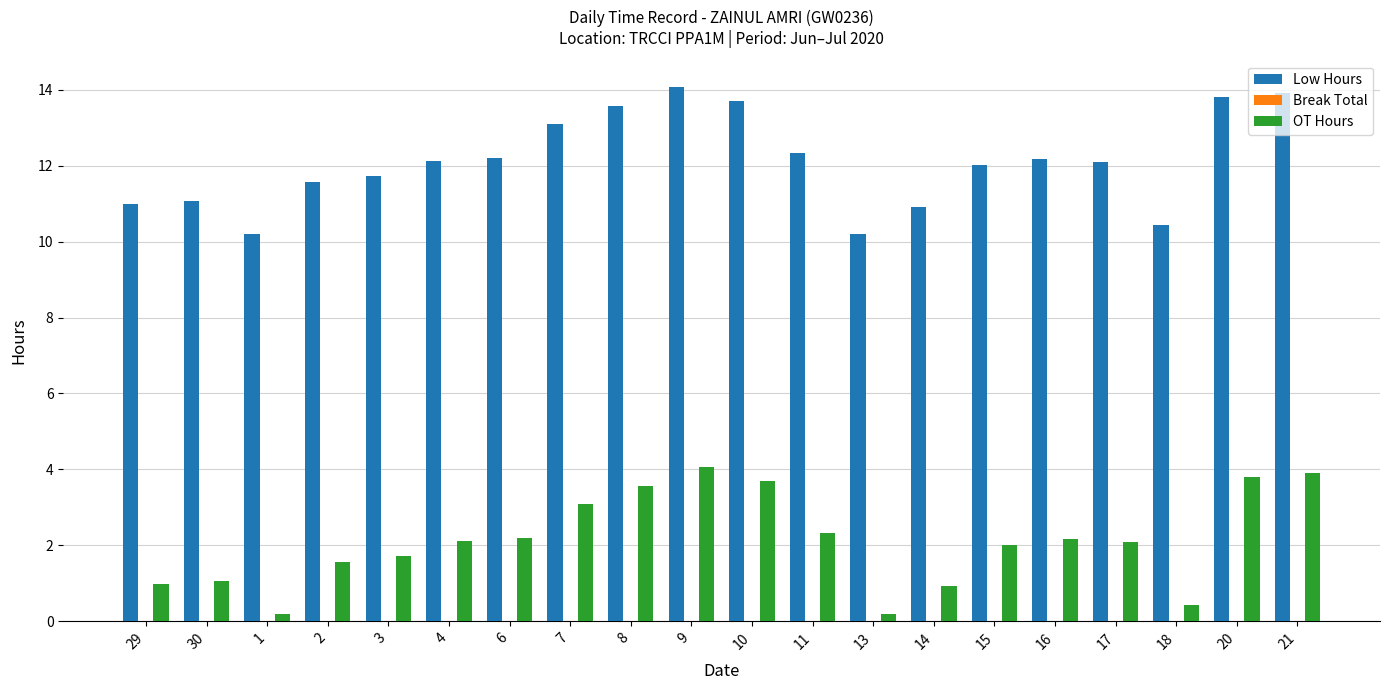

Rank the series by their average value, from lowest to highest.

OT Hours, Low Hours